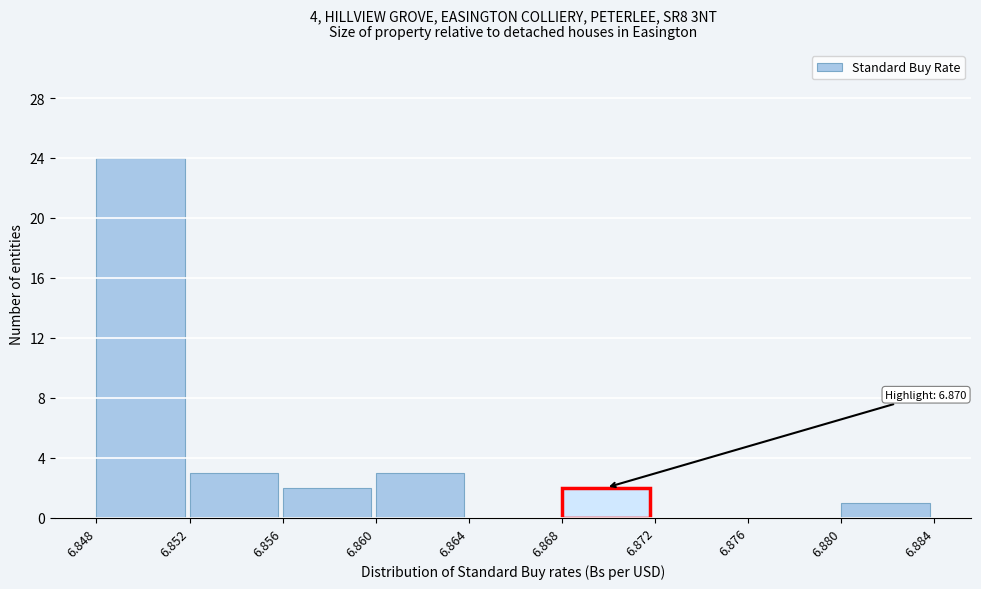

Which range on the x-axis has the tallest bar?

6.848 to 6.852